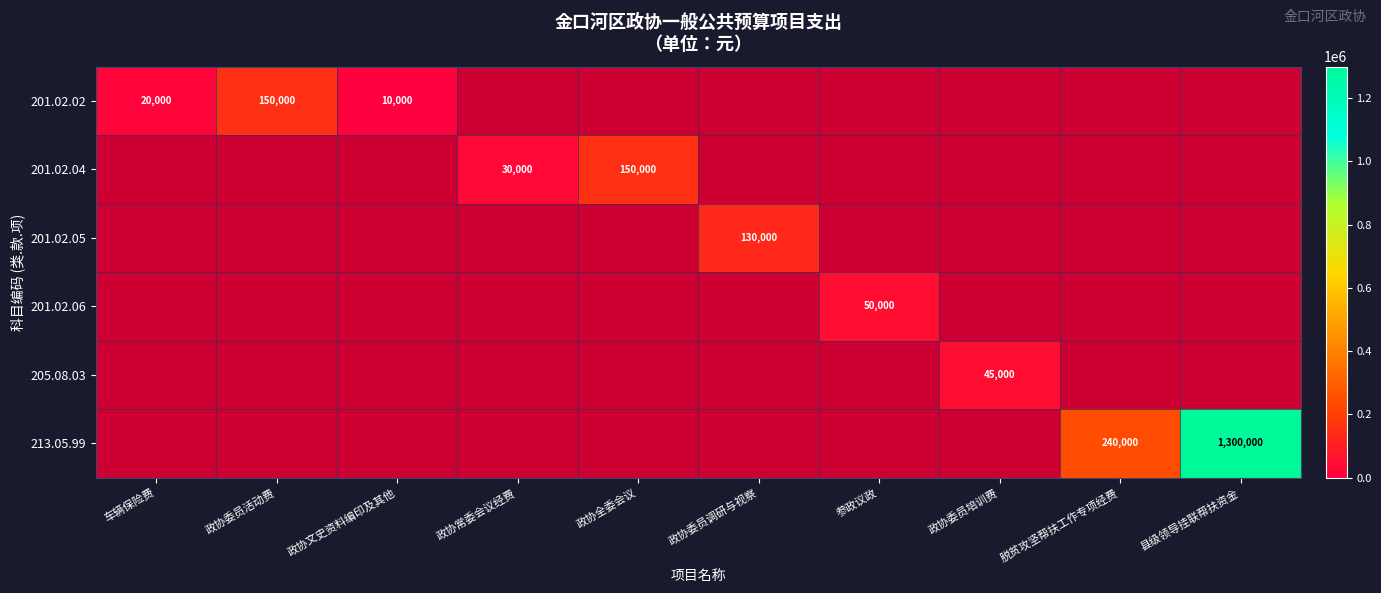

How many data points does each series have?

10